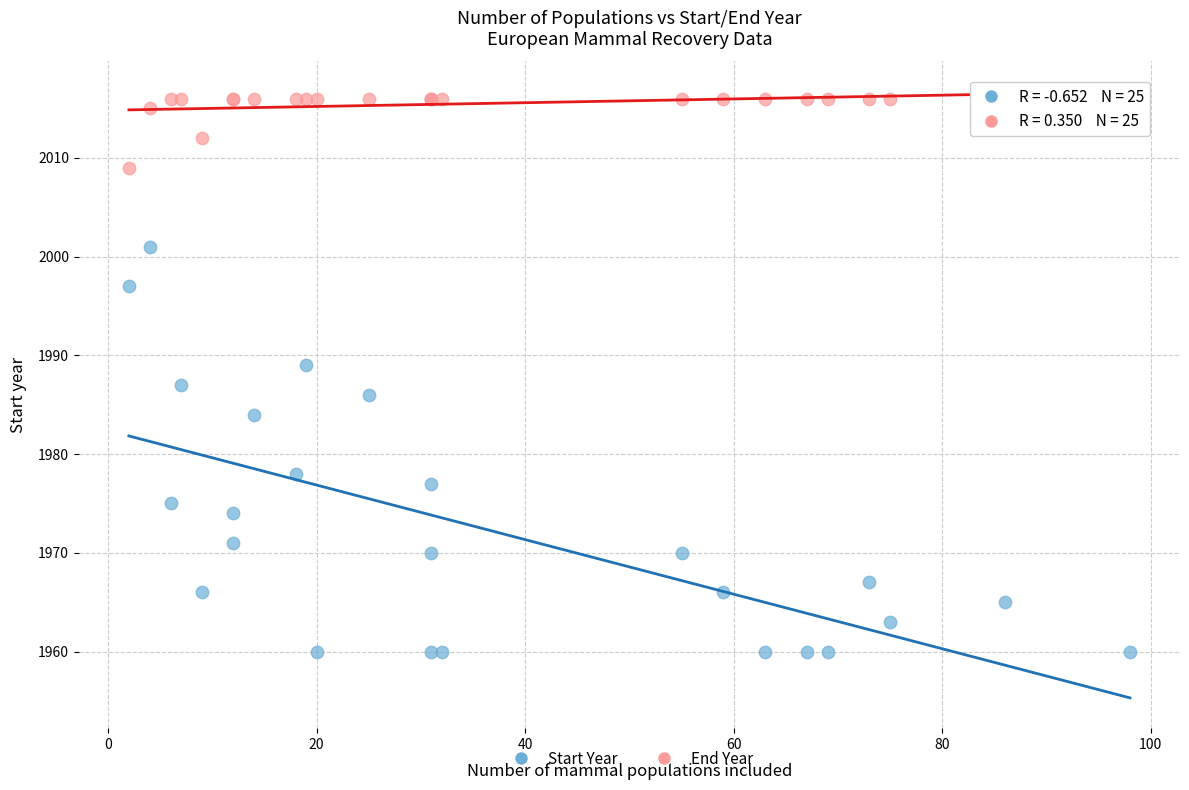

Which series has the largest Y range (max minus min)?

Start Year